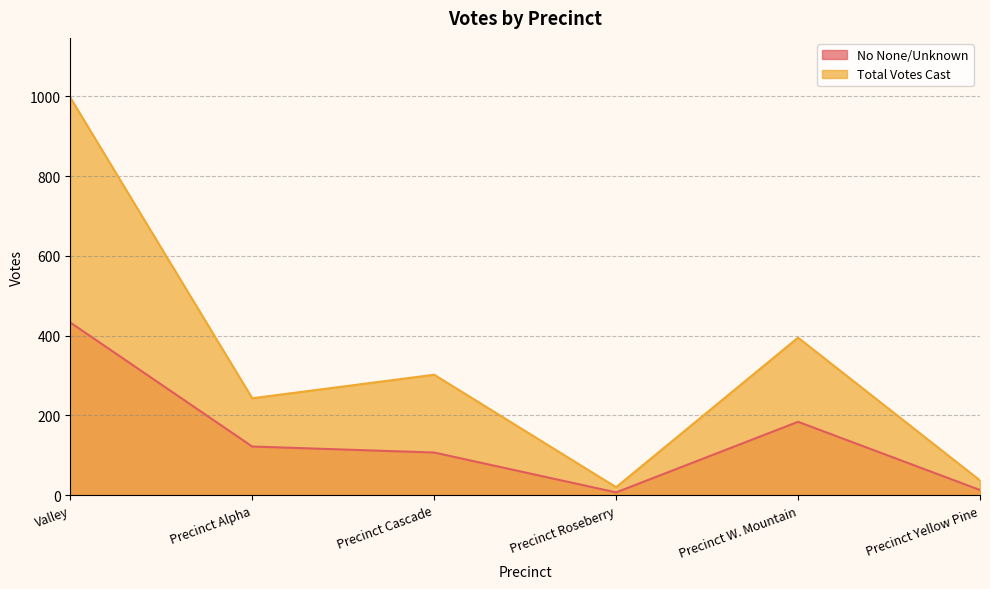

What is the total value across all series at Precinct Yellow Pine?

50